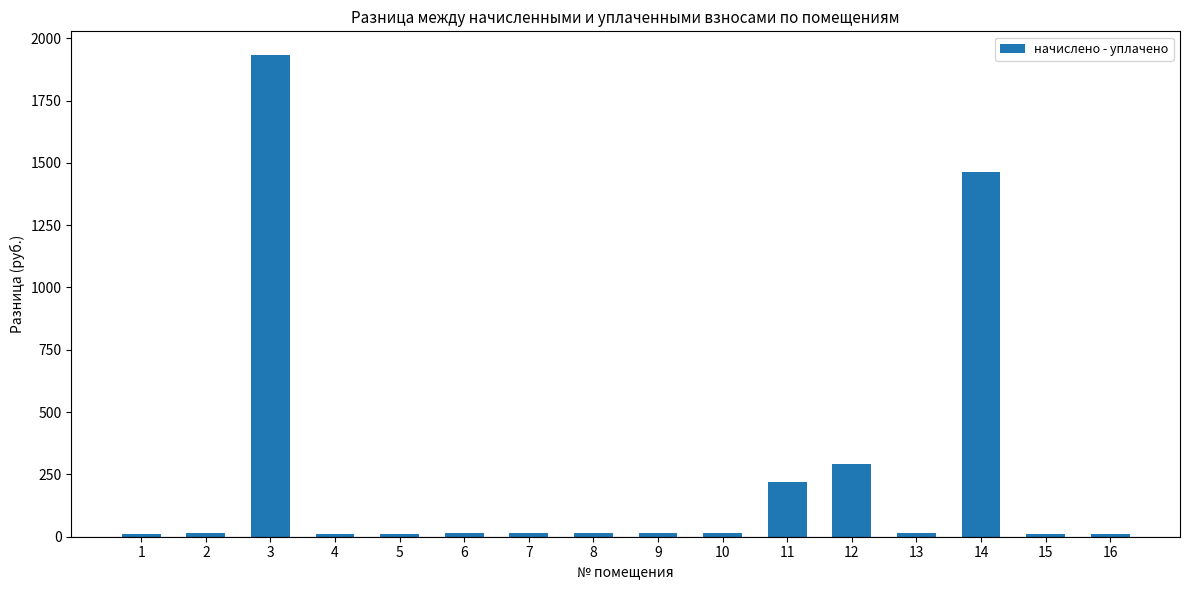

True or false: the data shows 11.7 at 15.

True